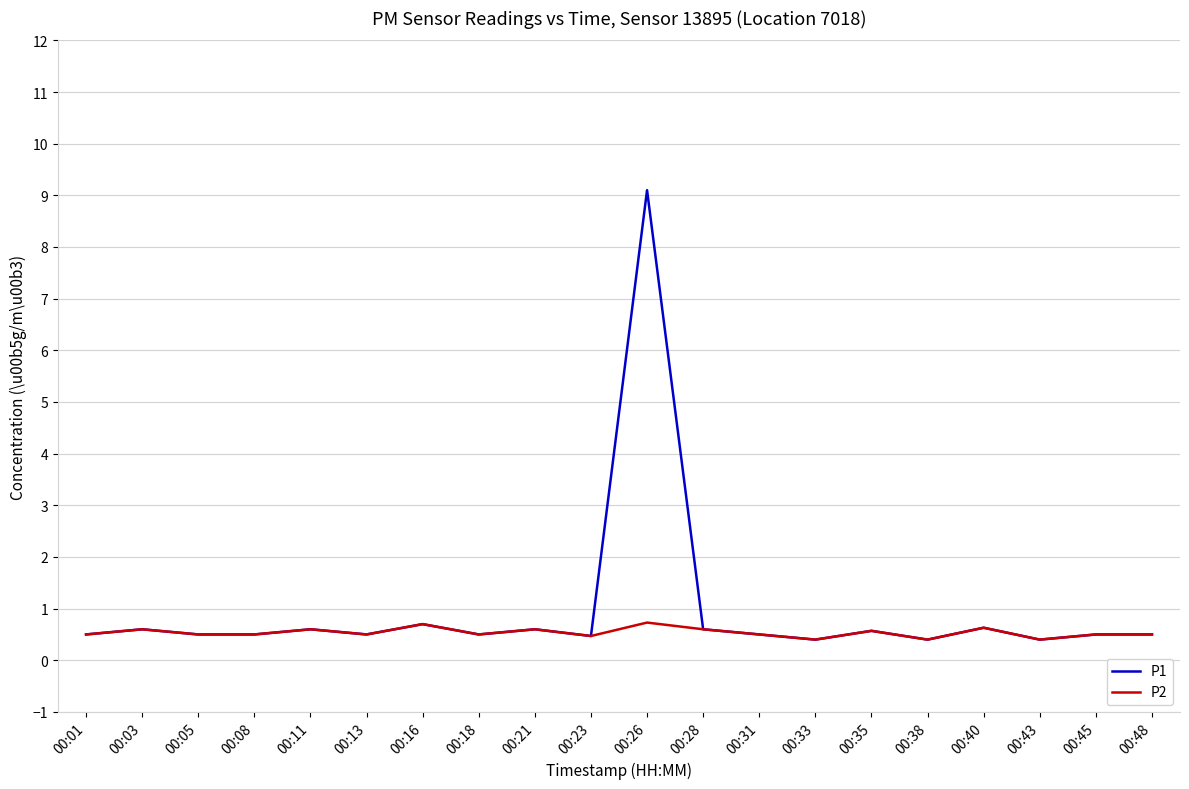

Which series has the largest range (max minus min)?

P1